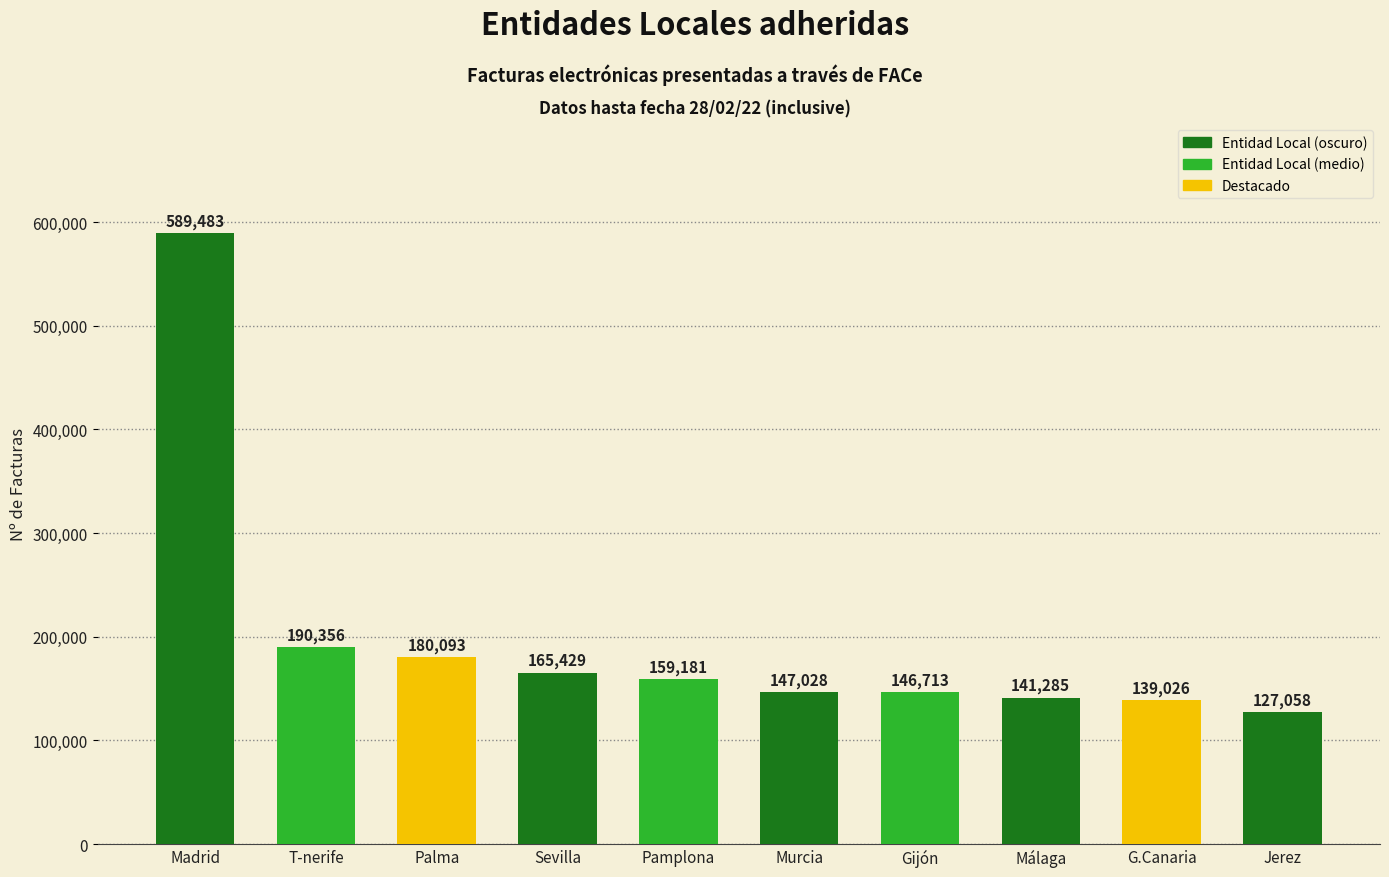

What is the sum of the values at Palma and T-nerife?

370449